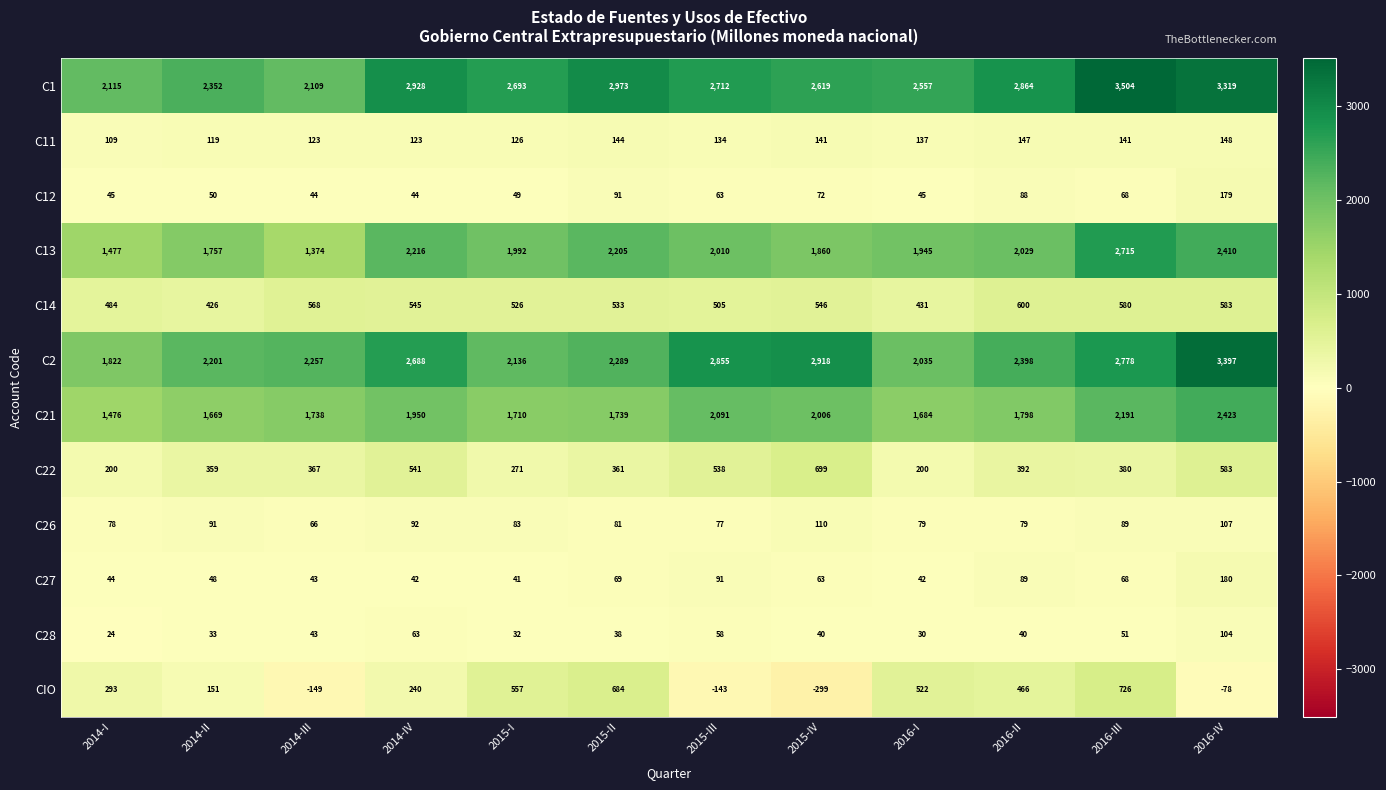

What is the difference between the maximum and minimum values in the C26 series?

44